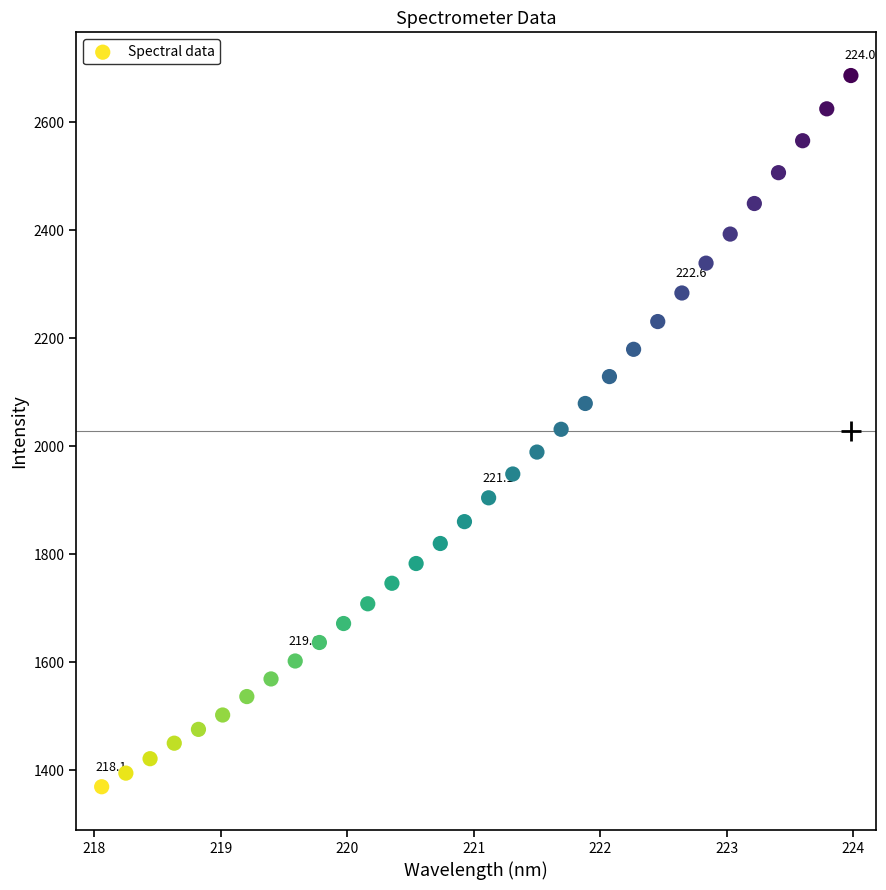

What is the range of Y values (max minus min)?

1316.9